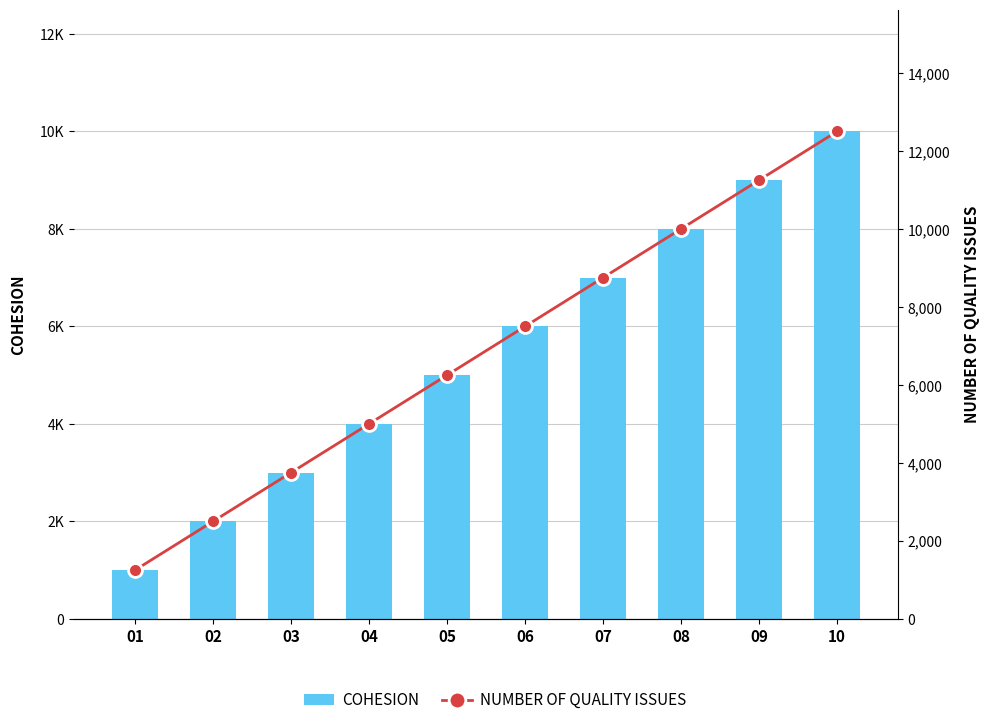

Reading right to left, transcribe all the data shown in this chart.

COHESION: 10000	9000	8000	7000	6000	5000	4000	3000	2000	1000
NUMBER OF QUALITY ISSUES: 12500	11250	10000	8750	7500	6250	5000	3750	2500	1250